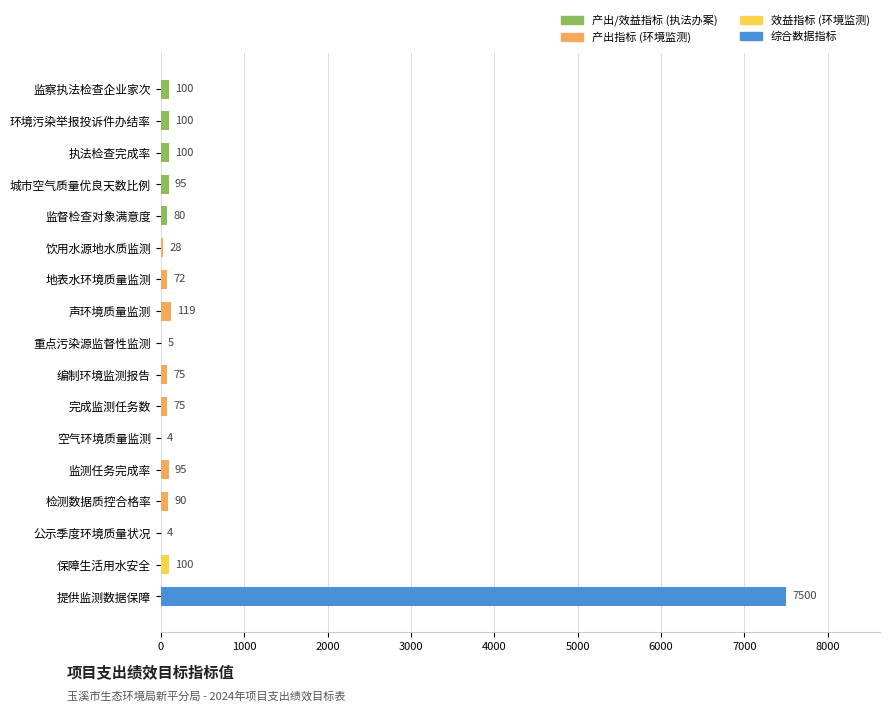

What is the difference between the values at 监督检查对象满意度 and 完成监测任务数?

5